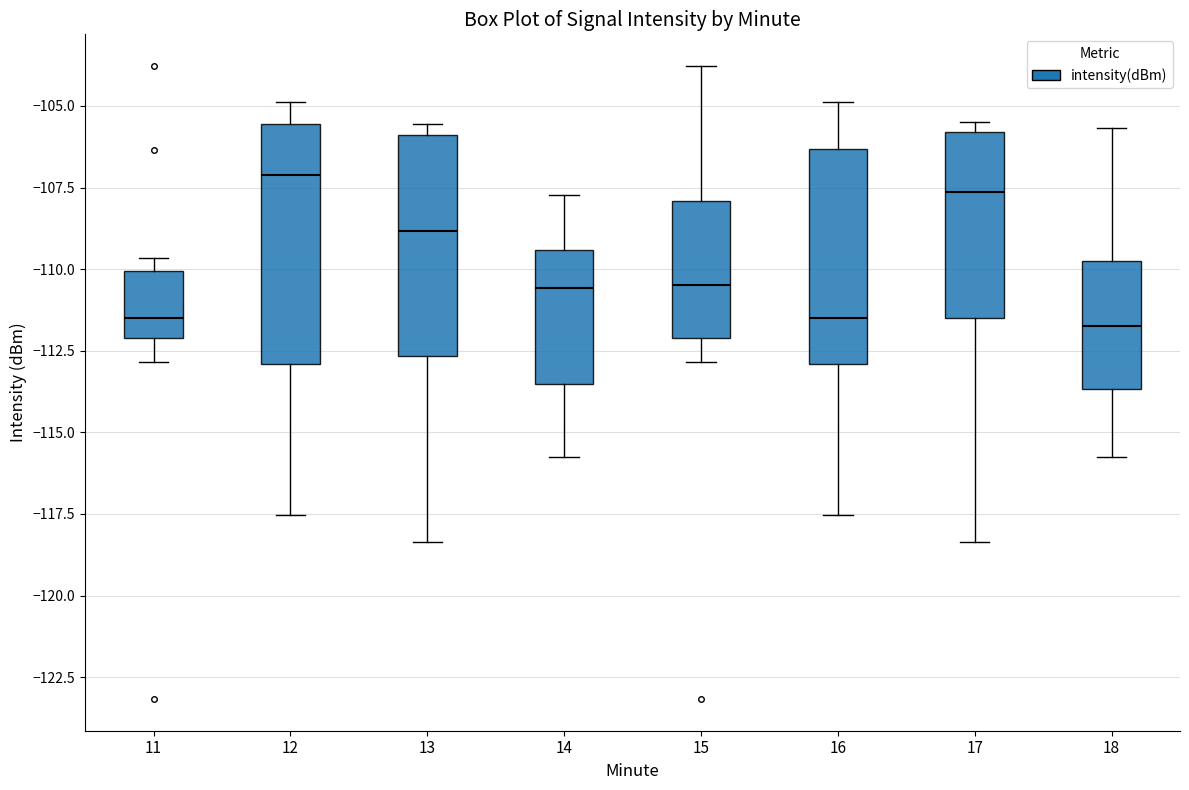

Reading left to right, read every box against the y-axis: the position of its median line, the range the box covers, and the ends of its whiskers. The values are not printed on the chart, so give them approximately, as read against the axis.

11: median -111.5, box -112.0 to -110.0, whiskers -113.0 to -109.5
12: median -107.0, box -113.0 to -105.5, whiskers -117.5 to -105.0
13: median -109.0, box -112.5 to -106.0, whiskers -118.5 to -105.5
14: median -110.5, box -113.5 to -109.5, whiskers -116.0 to -107.5
15: median -110.5, box -112.0 to -108.0, whiskers -113.0 to -104.0
16: median -111.5, box -113.0 to -106.5, whiskers -117.5 to -105.0
17: median -107.5, box -111.5 to -106.0, whiskers -118.5 to -105.5
18: median -111.5, box -113.5 to -110.0, whiskers -116.0 to -105.5